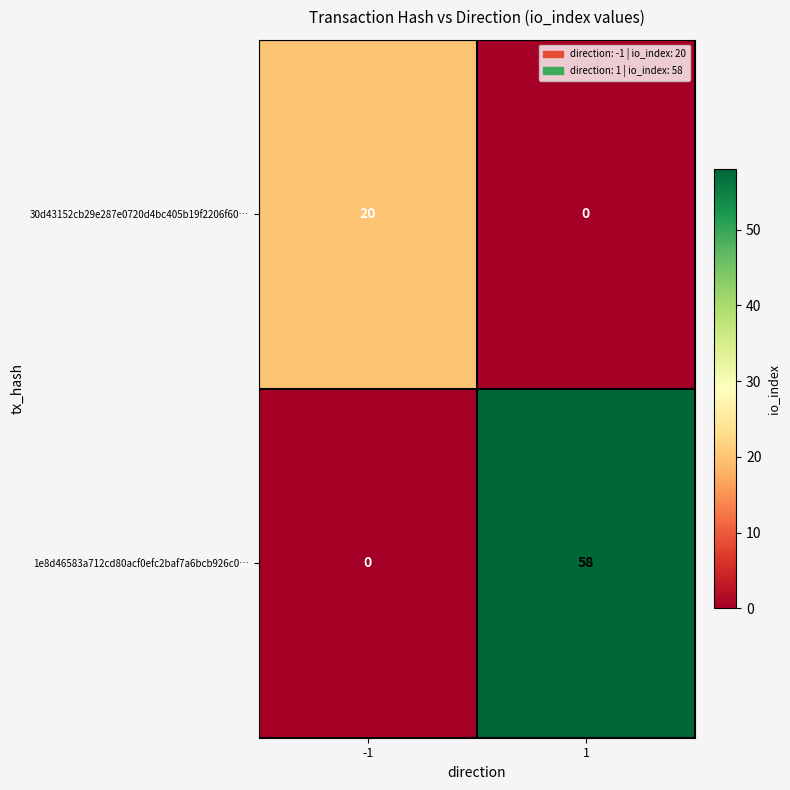

What is the spread (max minus min) of values at -1?

20